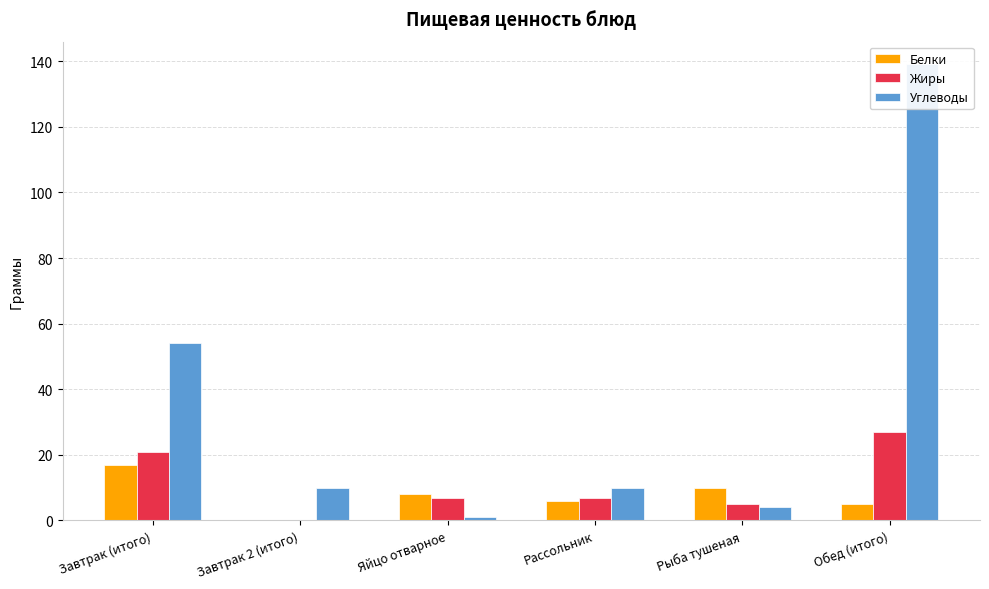

Which series has the widest spread of values?

Углеводы